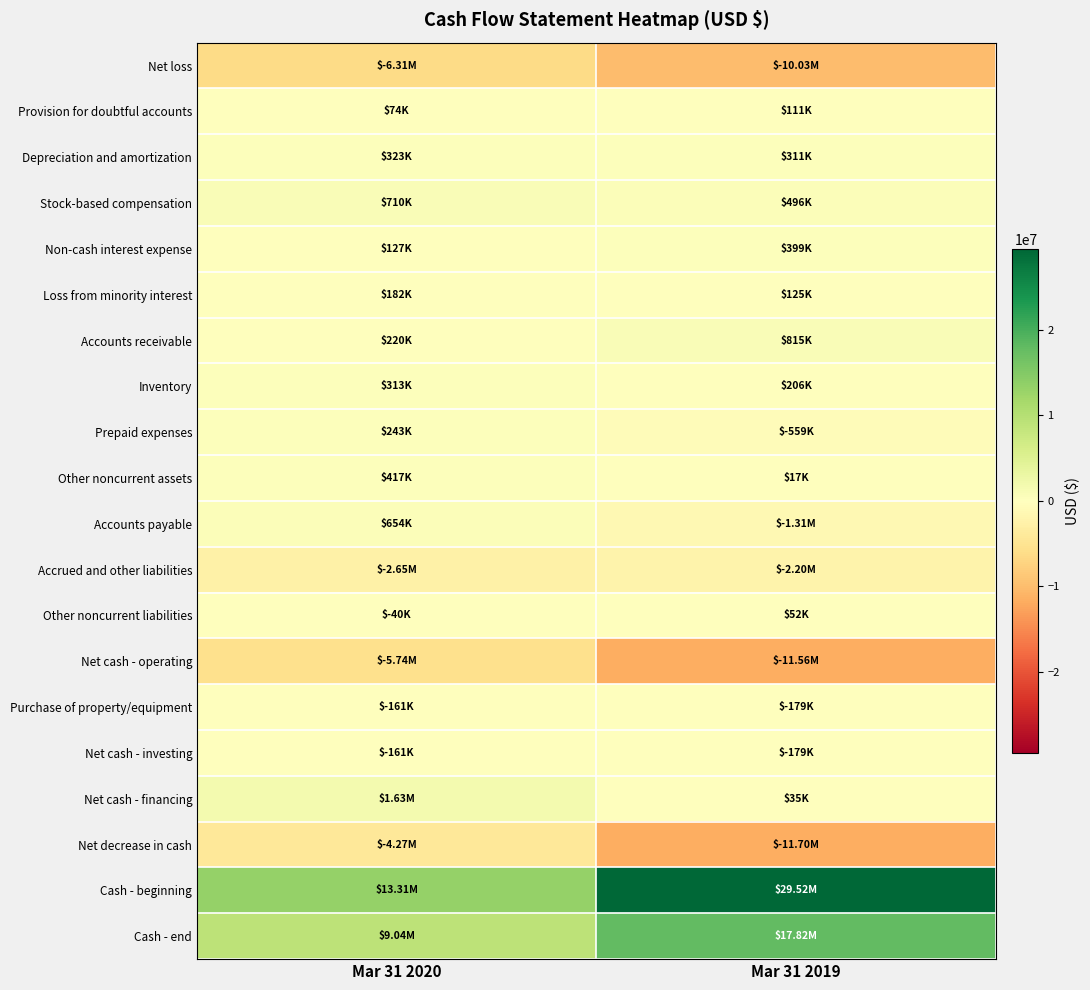

Between Mar 31 2020 and Mar 31 2019, which series saw the biggest shift?

Cash - beginning